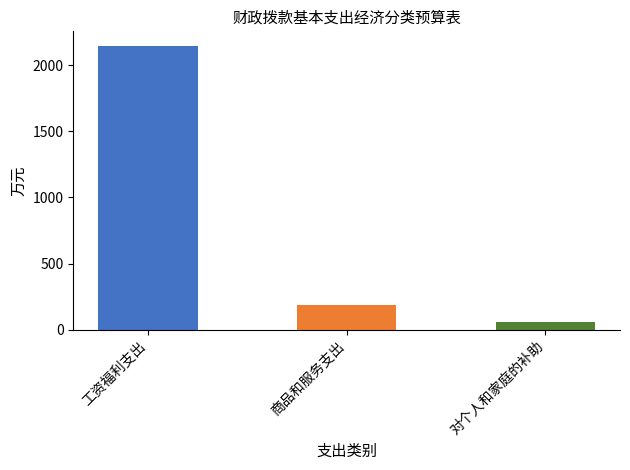

Count the number of values greater than 187.

2